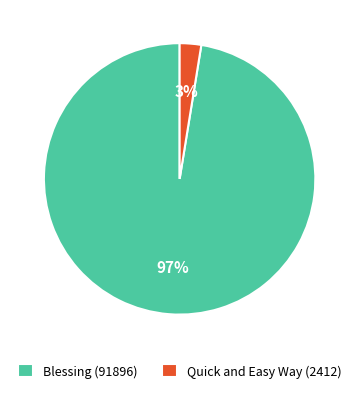

What percentage is the Blessing (91896) slice, to the nearest percent?

97%